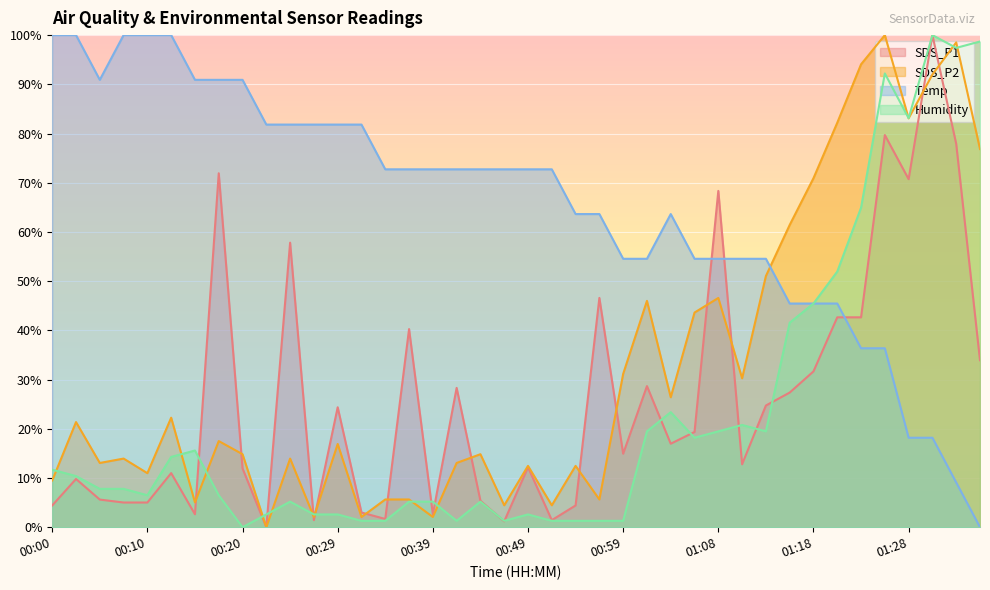

How many data points does each series have?

40